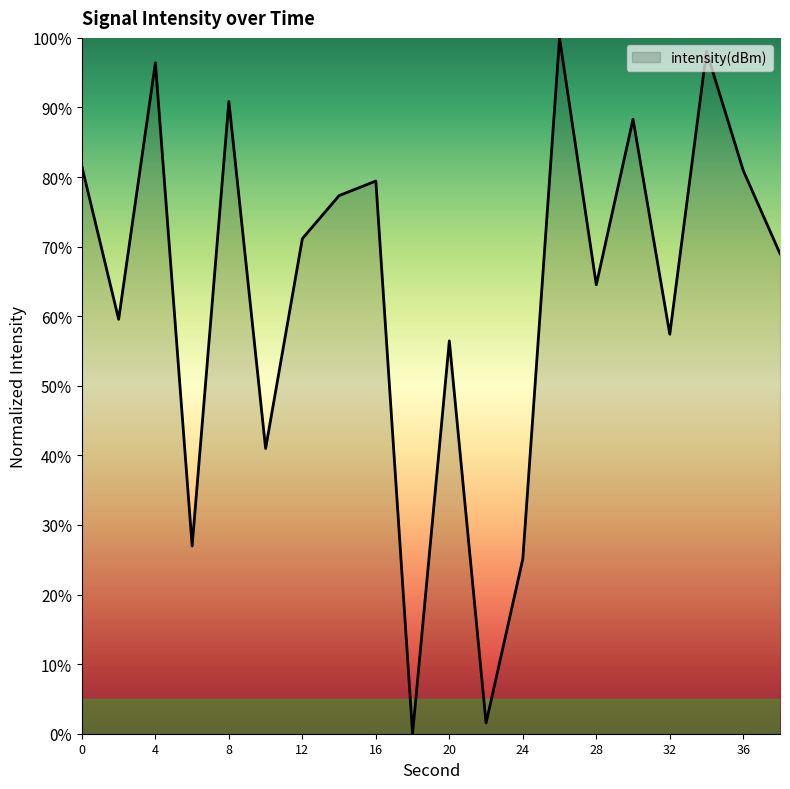

What is the maximum value shown in the chart?

100.0